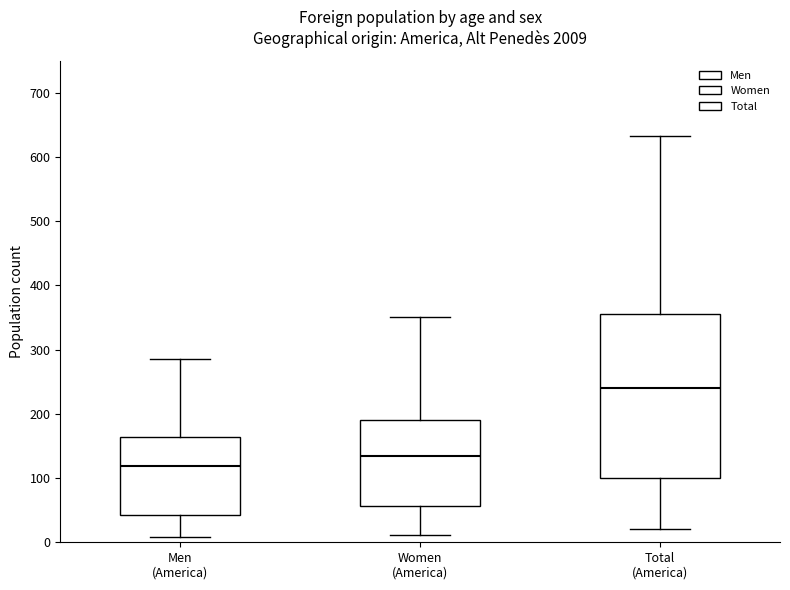

Which box is the tallest, from its lower edge to its upper edge?

Total (America)